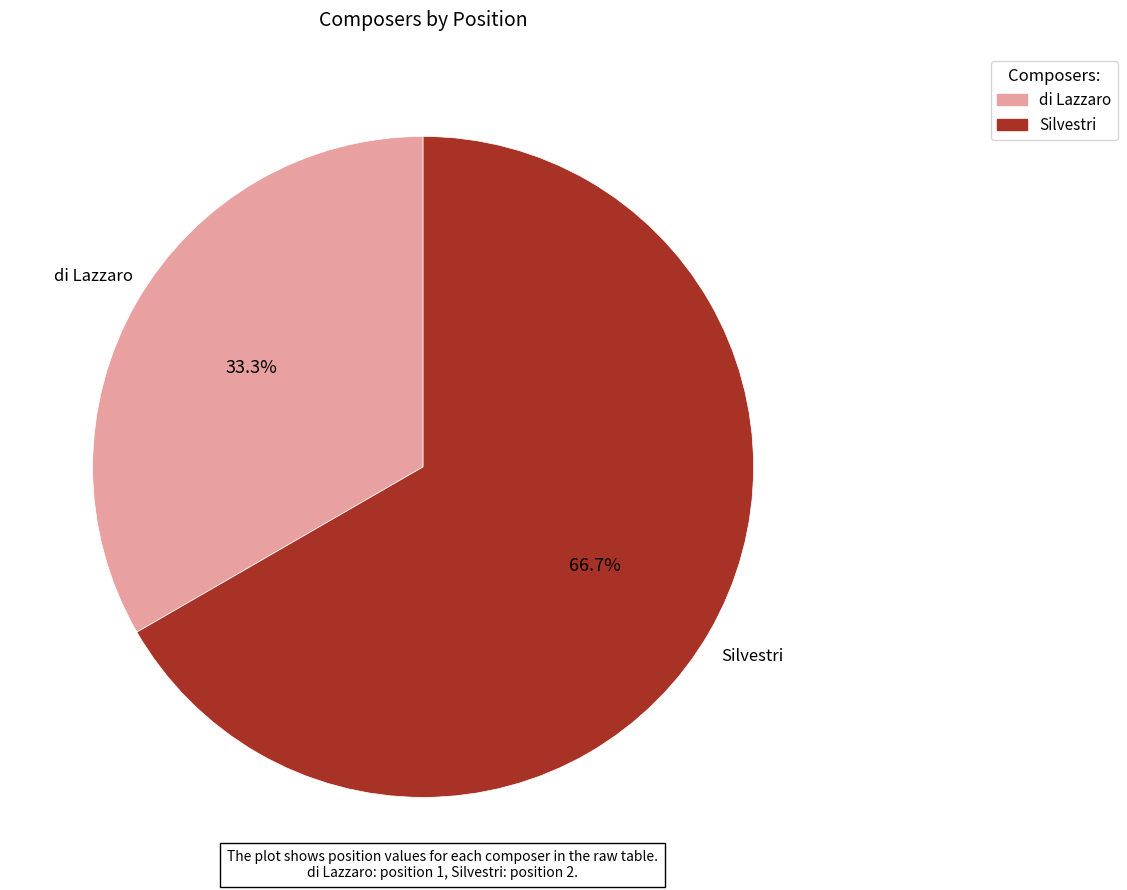

Is it true that Silvestri is 67% of the pie?

True